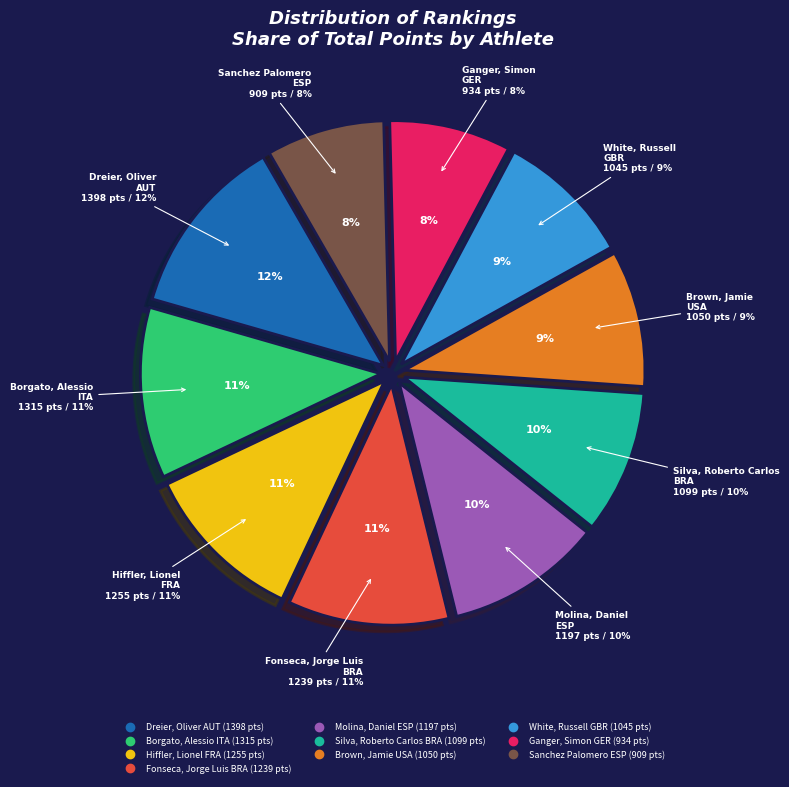

To the nearest percent, what is the combined percentage of Hiffler, Lionel
FRA and White, Russell
GBR?

20%